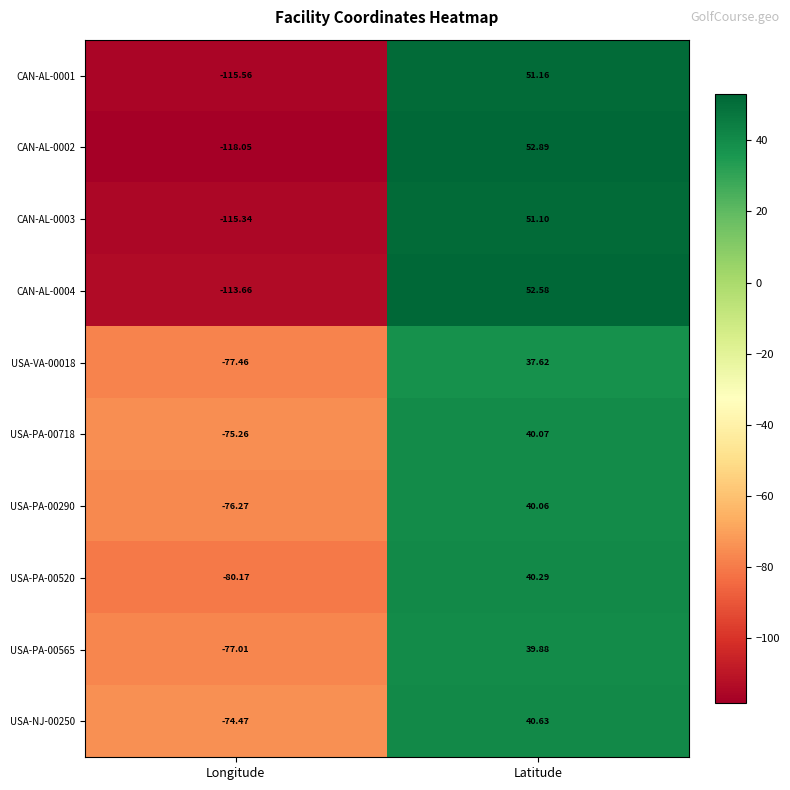

List the labels in order of CAN-AL-0001 value, smallest first.

Longitude, Latitude